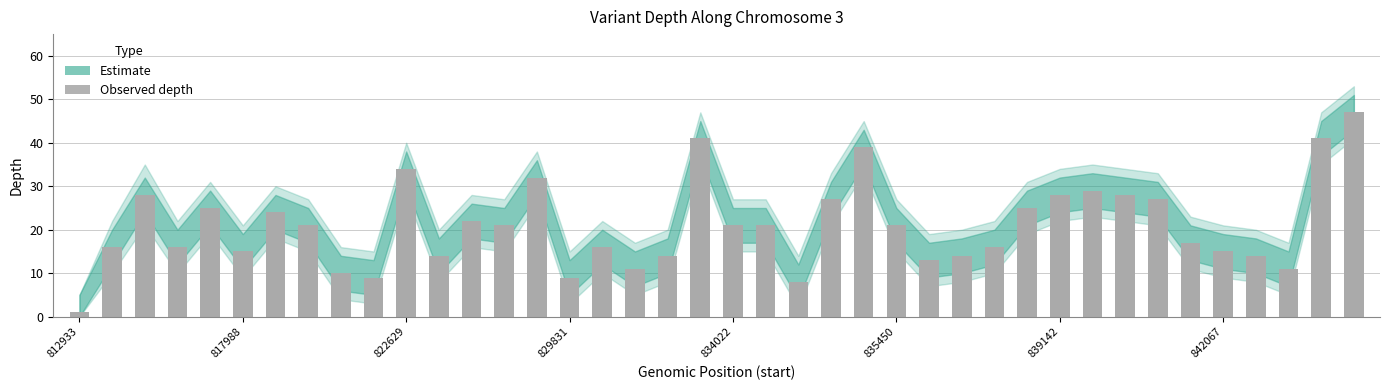

What is the difference between the maximum and minimum values?

46